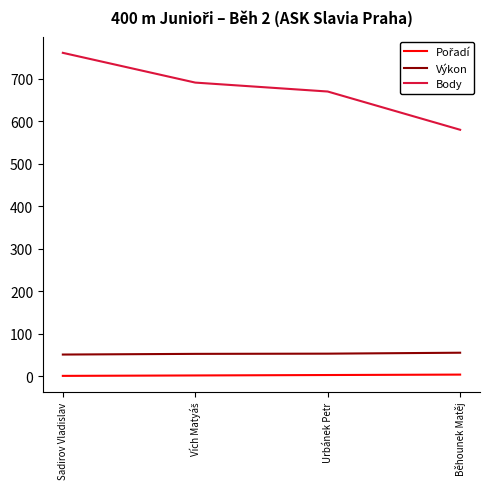

True or false: Body and Výkon intersect in this chart.

False